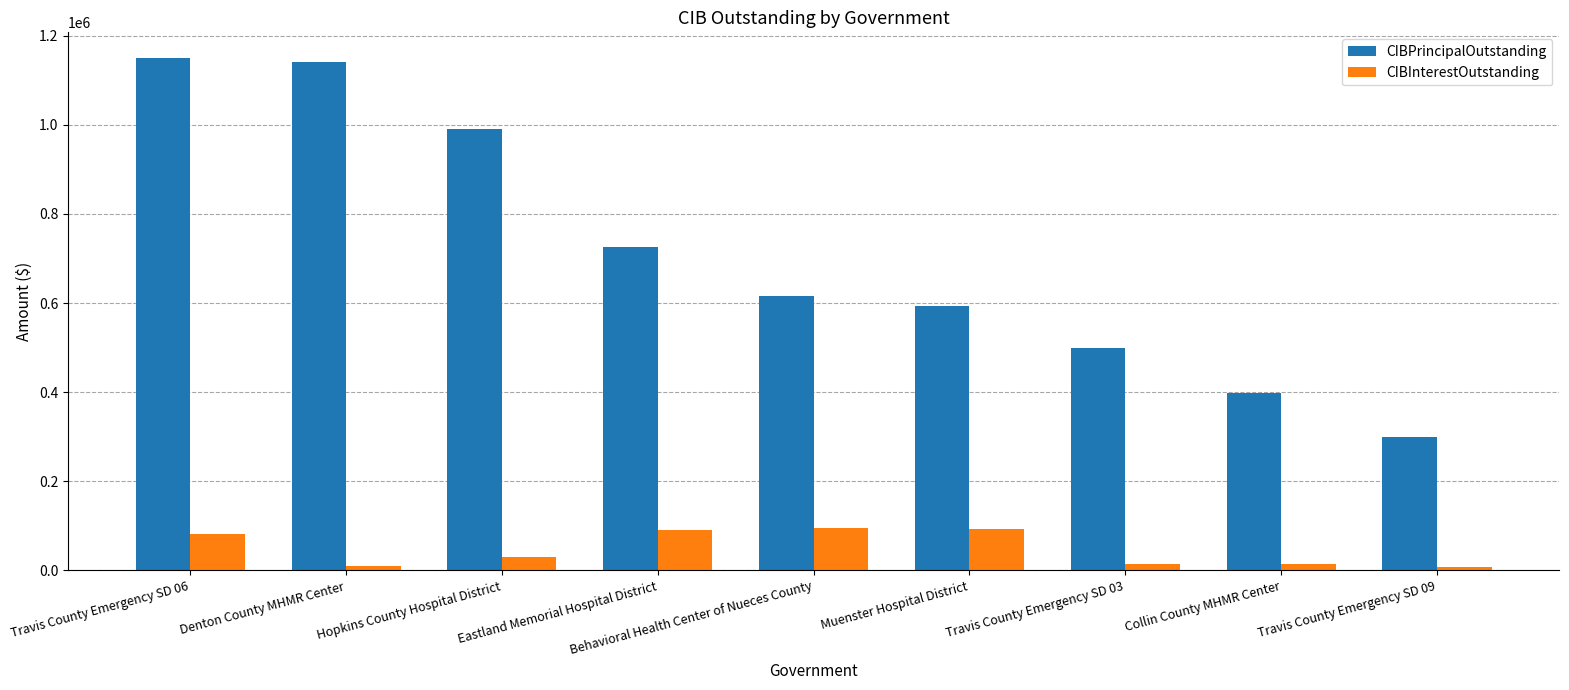

What is the label of the 3rd bar from the left?

Hopkins County Hospital District